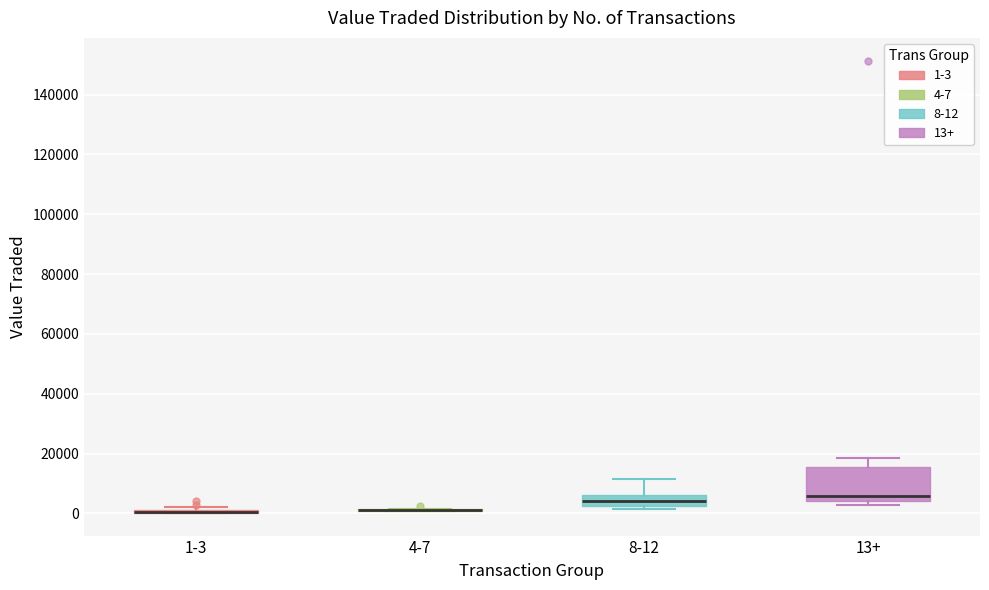

Where does the median line of the box for 8-12 sit on the y-axis? The values are not printed on the chart, so give them approximately, as read against the axis.

4000